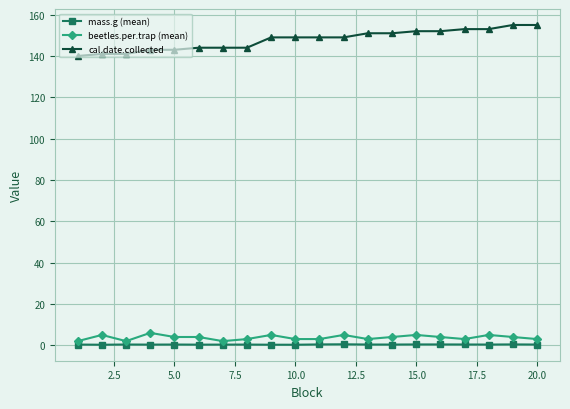

True or false: cal.date.collected and beetles.per.trap (mean) cross at least once.

False